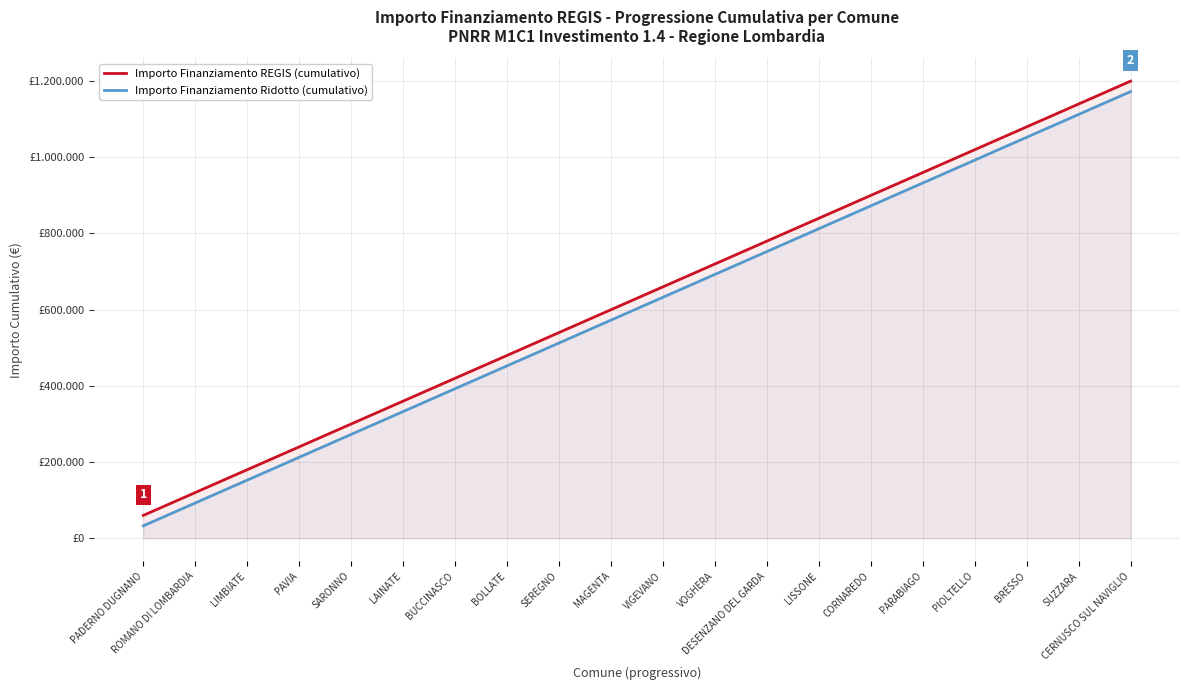

True or false: Importo Finanziamento Ridotto (cumulativo) and Importo Finanziamento REGIS (cumulativo) cross at least once.

False